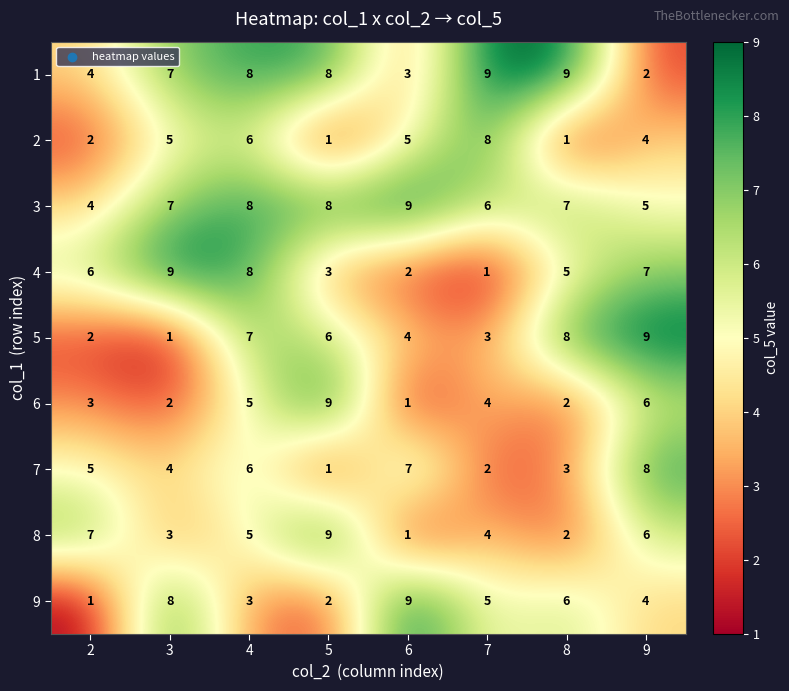

At which category is the sum across all series the highest?

4